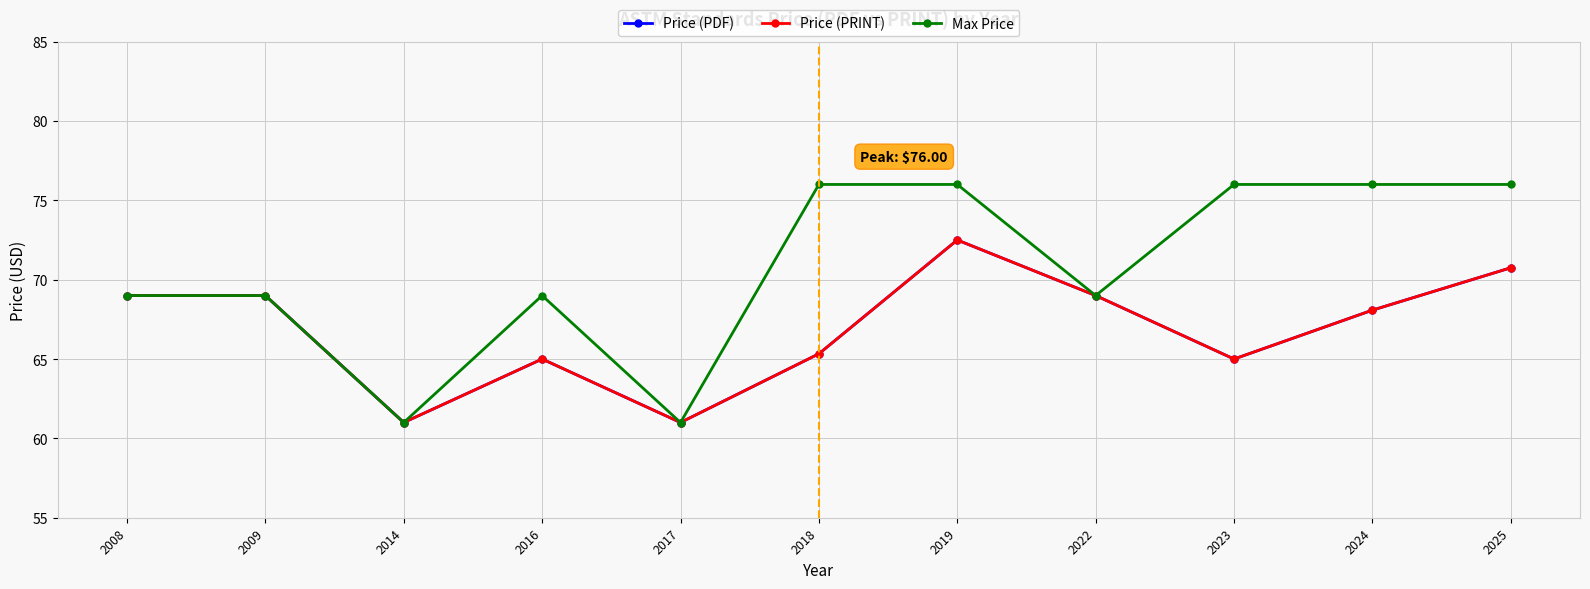

Count the Max Price values in the range 69 to 76.

9